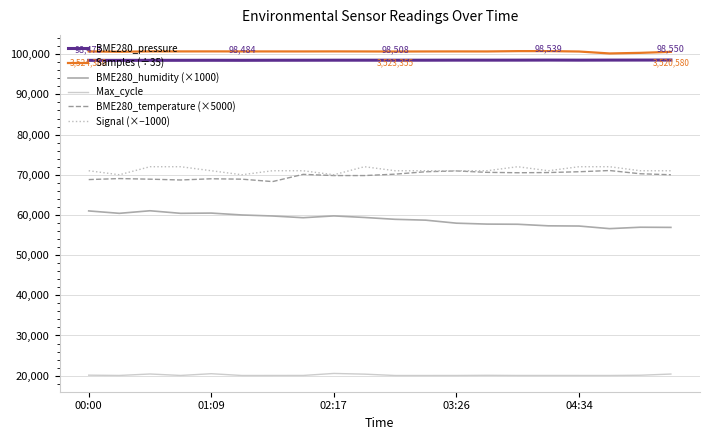

What is the smallest value displayed?

20040.0